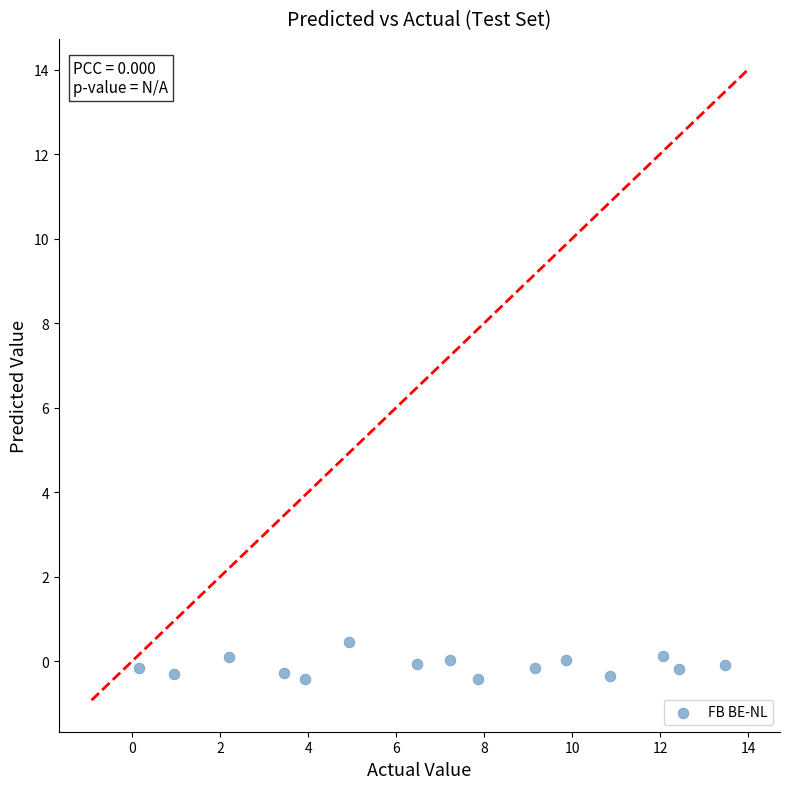

What is the range of Y values (max minus min)?

0.9